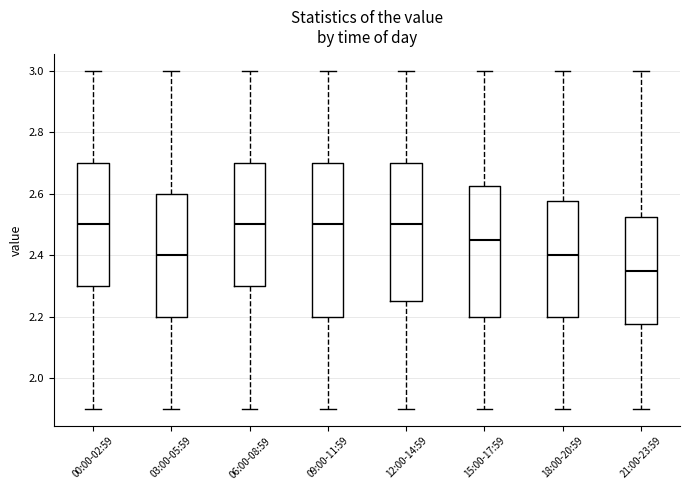

Reading left to right, read every box against the y-axis: the position of its median line, the range the box covers, and the ends of its whiskers. The values are not printed on the chart, so give them approximately, as read against the axis.

00:00-02:59: median 2.50, box 2.30 to 2.70, whiskers 1.90 to 3.00
03:00-05:59: median 2.40, box 2.20 to 2.60, whiskers 1.90 to 3.00
06:00-08:59: median 2.50, box 2.30 to 2.70, whiskers 1.90 to 3.00
09:00-11:59: median 2.50, box 2.20 to 2.70, whiskers 1.90 to 3.00
12:00-14:59: median 2.50, box 2.26 to 2.70, whiskers 1.90 to 3.00
15:00-17:59: median 2.46, box 2.20 to 2.62, whiskers 1.90 to 3.00
18:00-20:59: median 2.40, box 2.20 to 2.58, whiskers 1.90 to 3.00
21:00-23:59: median 2.36, box 2.18 to 2.52, whiskers 1.90 to 3.00